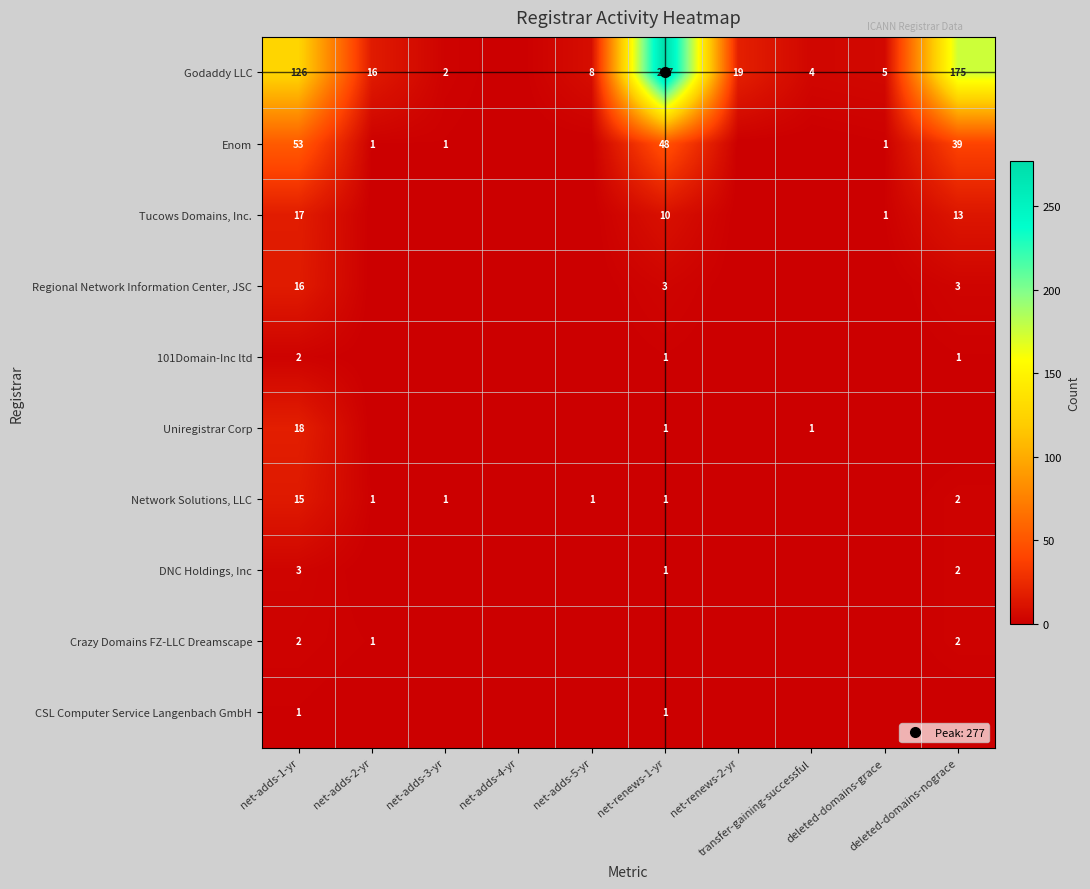

How many categories are shown in the chart?

10